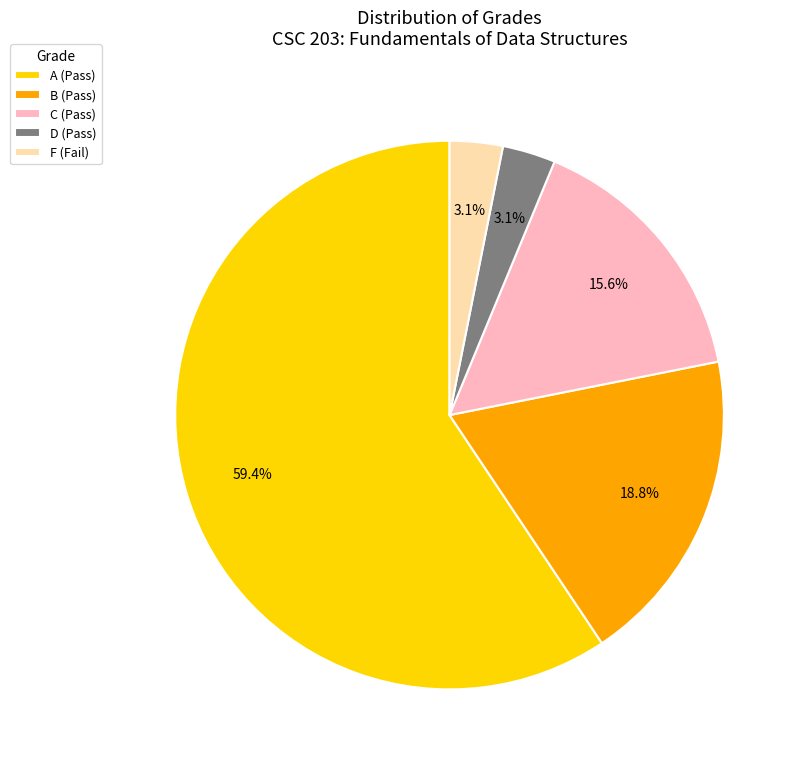

To the nearest percent, what is the combined percentage of C and F?

19%